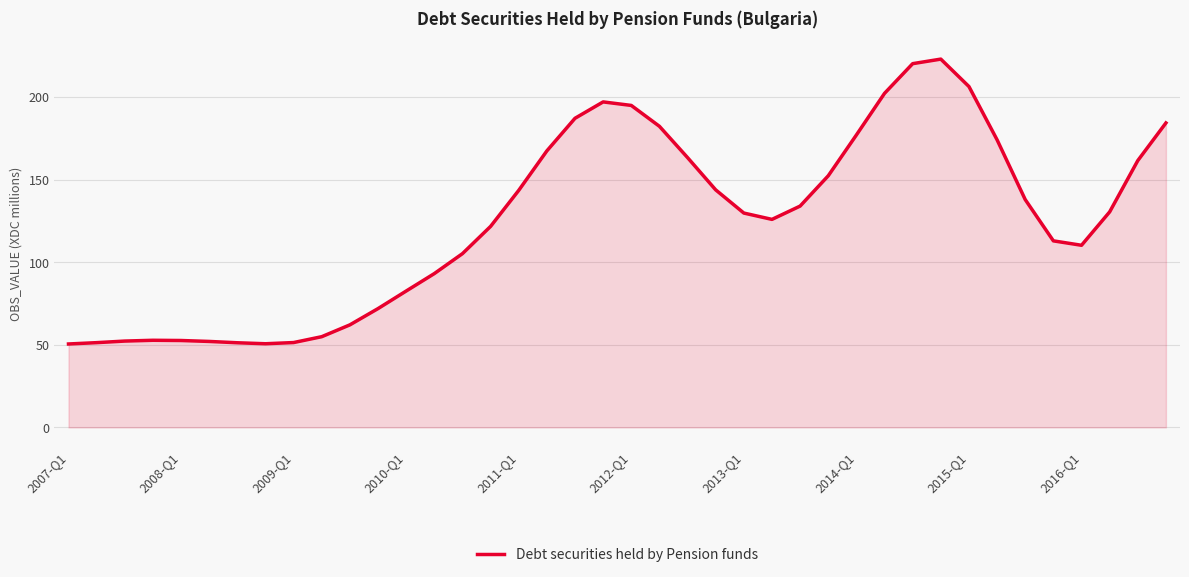

What is the difference between the maximum and minimum values?

172.4